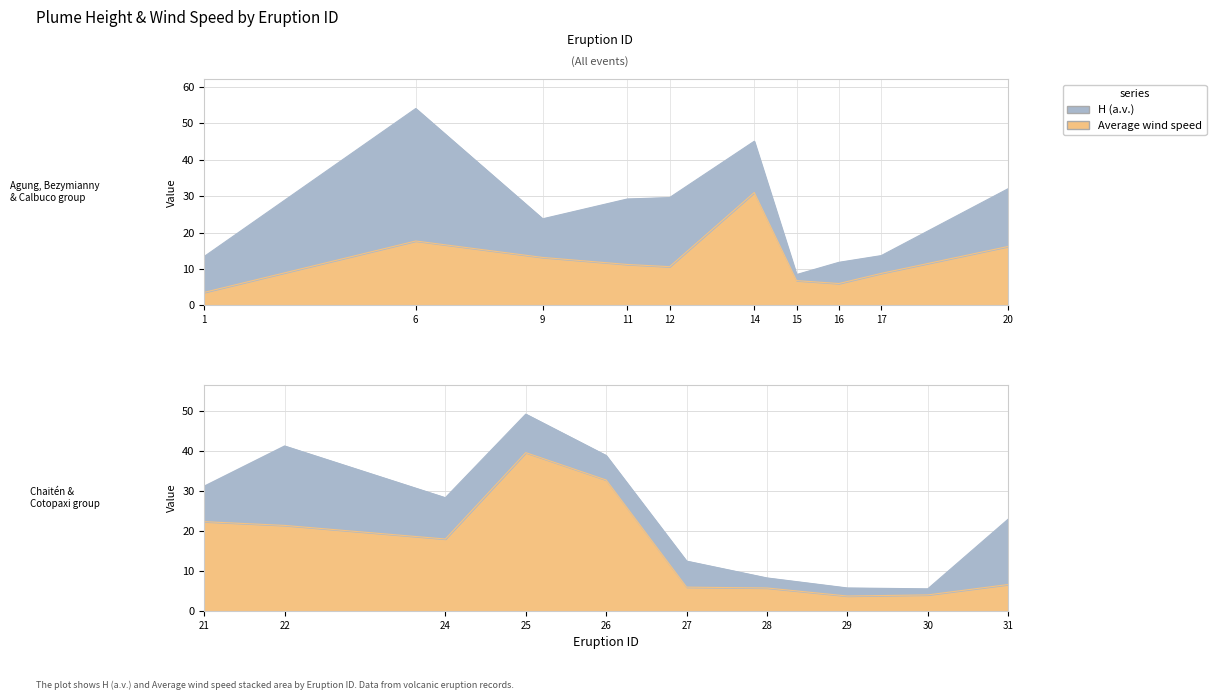

List the series in order of their peak value, highest first.

Average wind speed, H (a.v.)